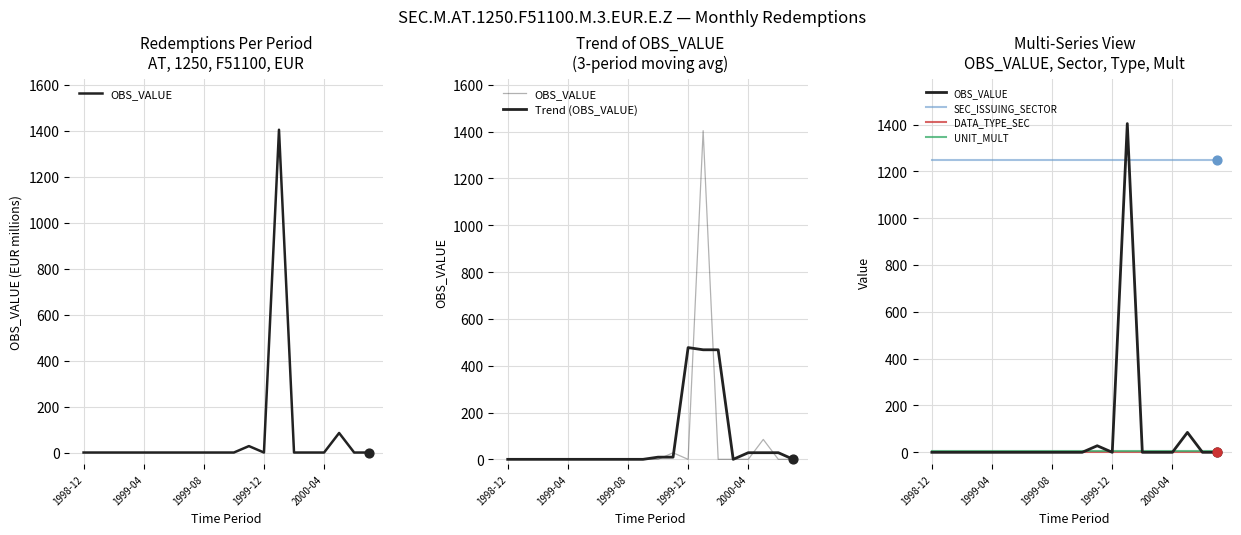

Which series contains the lowest Y value?

OBS_VALUE